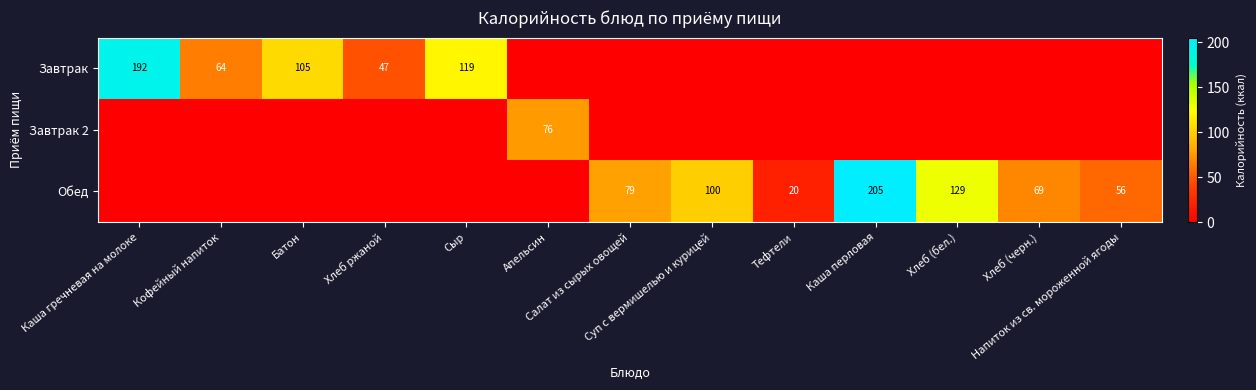

What is the difference between the highest and lowest values at Кофейный напиток?

64.4